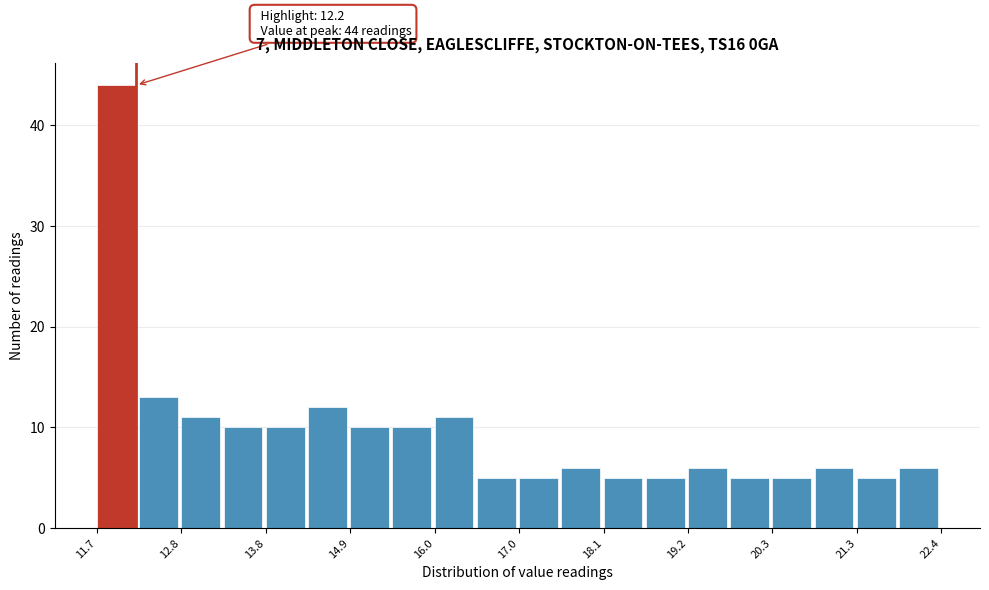

Read against the x-axis, roughly where is the centre of the tallest bar?

12.0